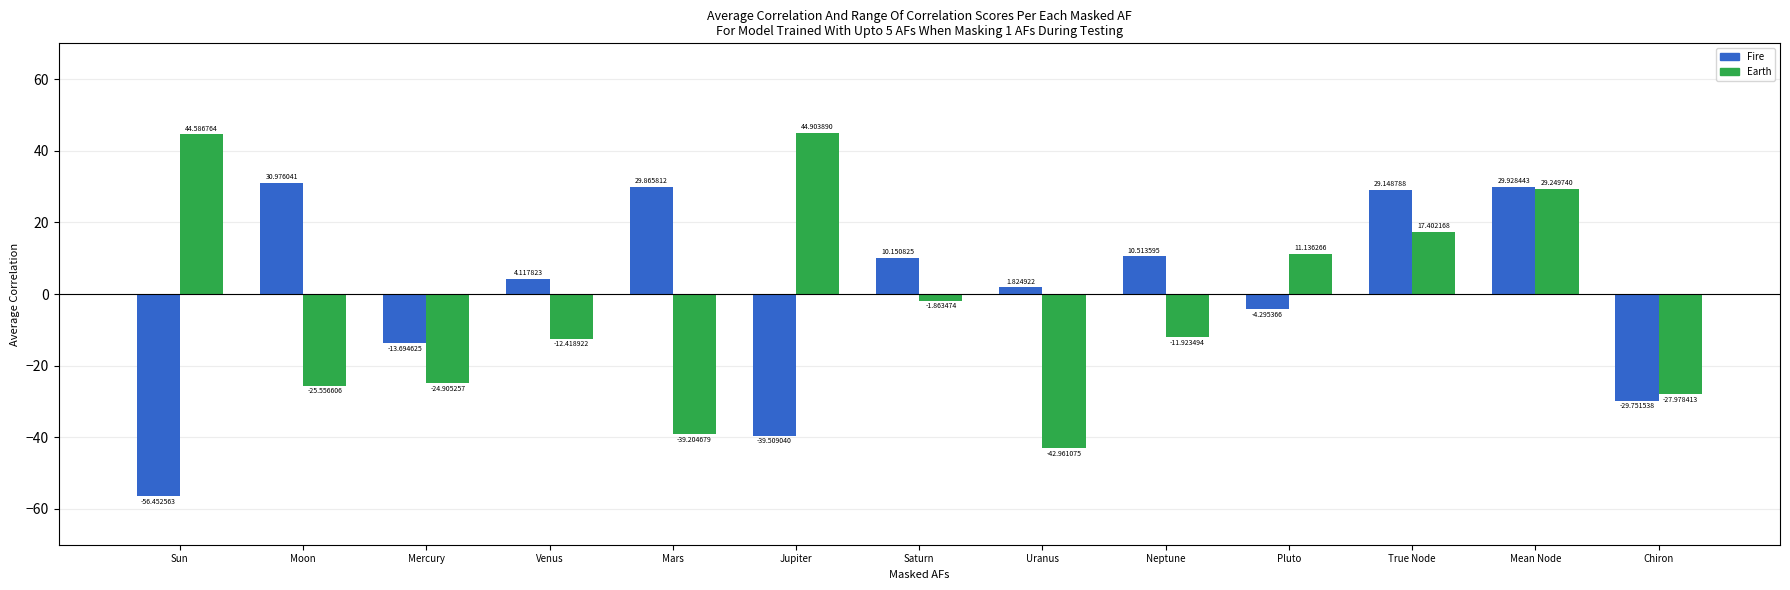

Where is Earth nearest to the value 0?

Saturn